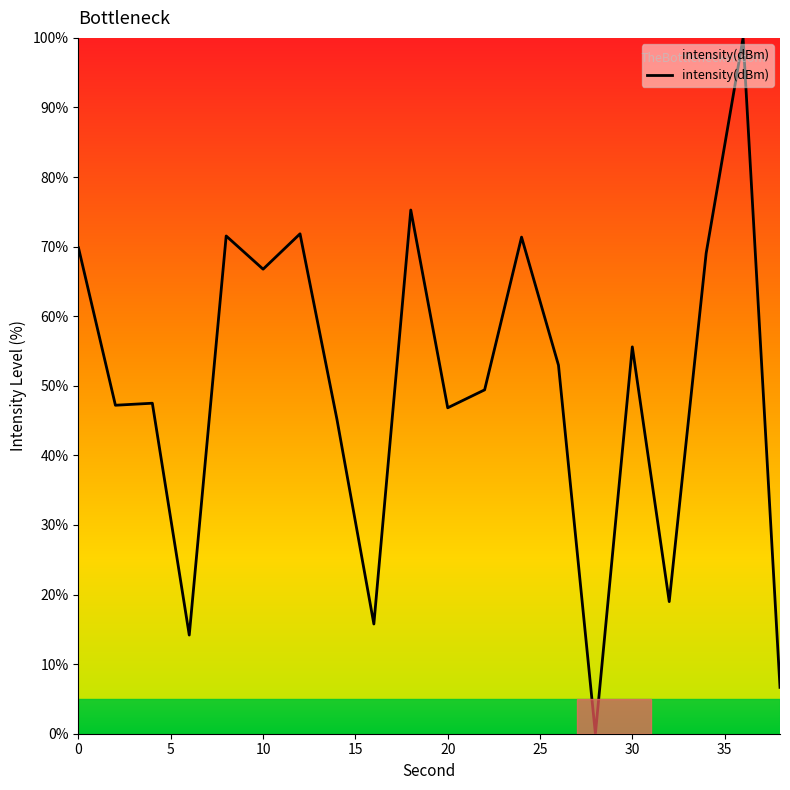

What is the greatest value displayed?

100.0